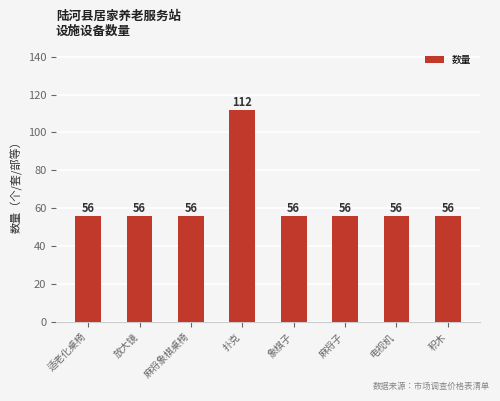

How many data points are above 56?

1